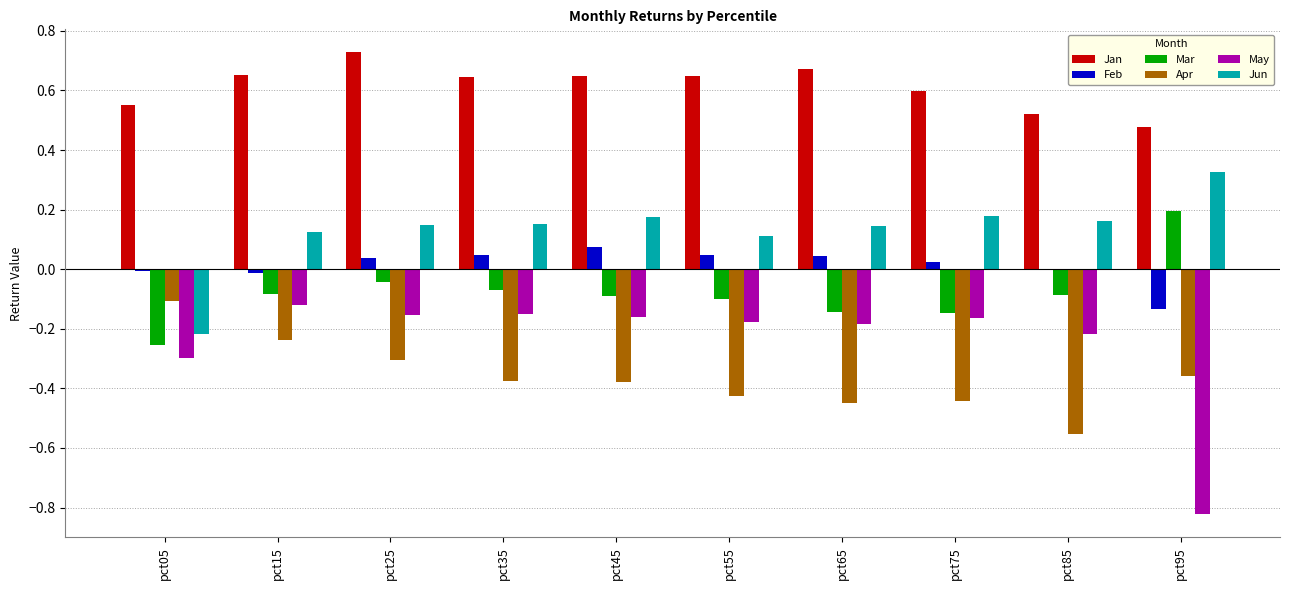

Which series has the largest total across all categories?

Jan